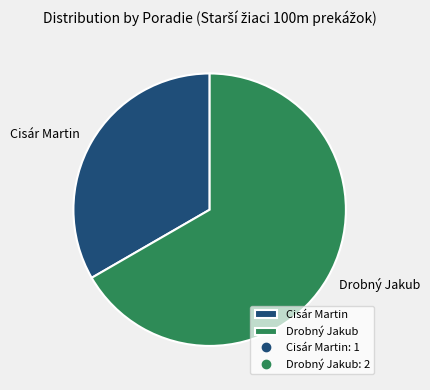

Which slice is the largest?

Drobný Jakub